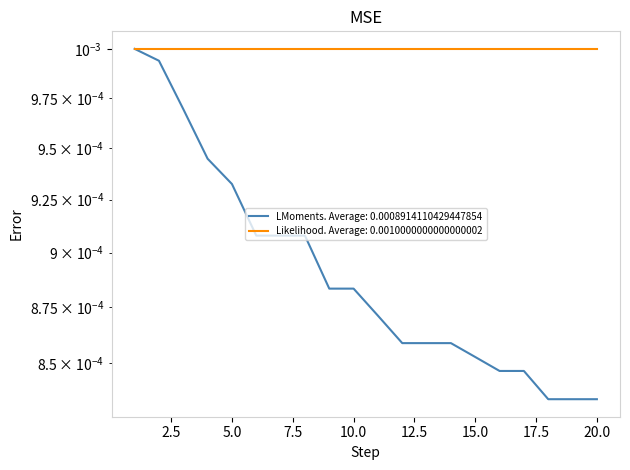

Which has a higher value, 2 or 1?

1